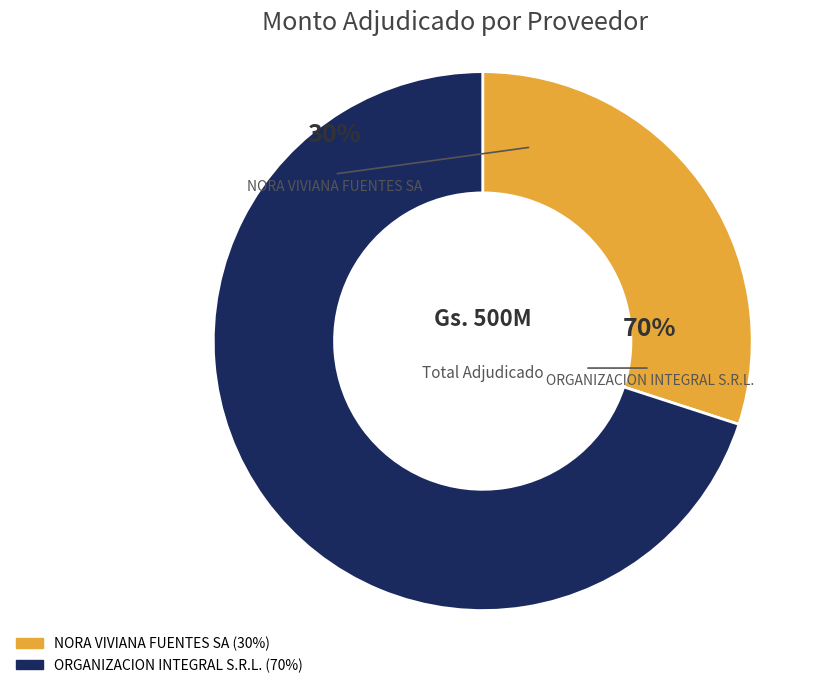

Does ORGANIZACION INTEGRAL S.R.L. represent more than half of the total?

Yes